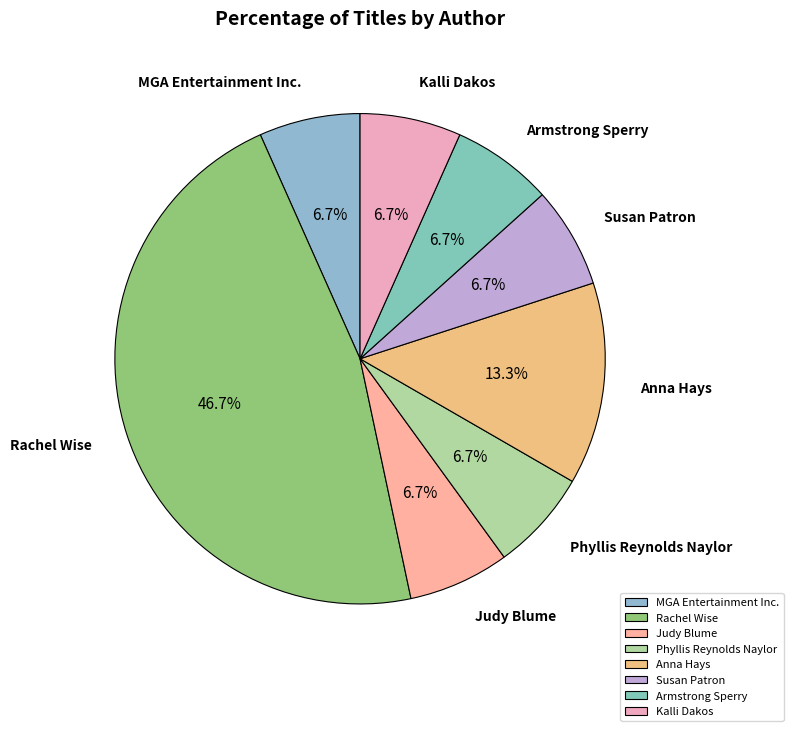

Count the number of slices in the pie.

8